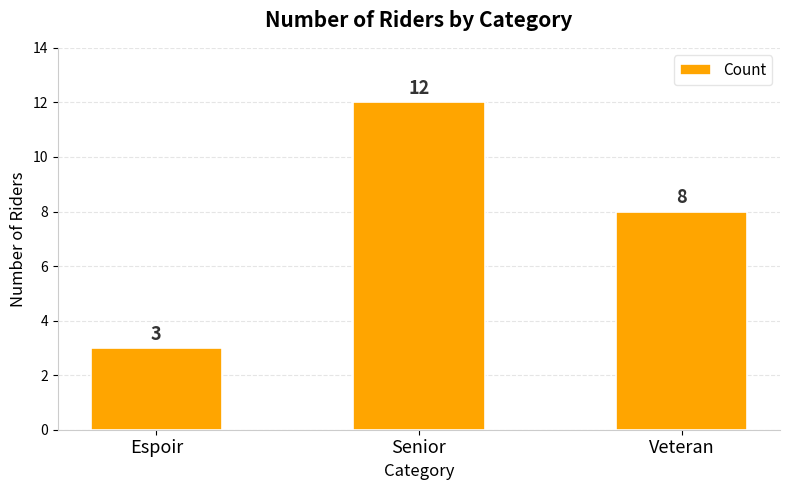

What is the sum of all values?

23